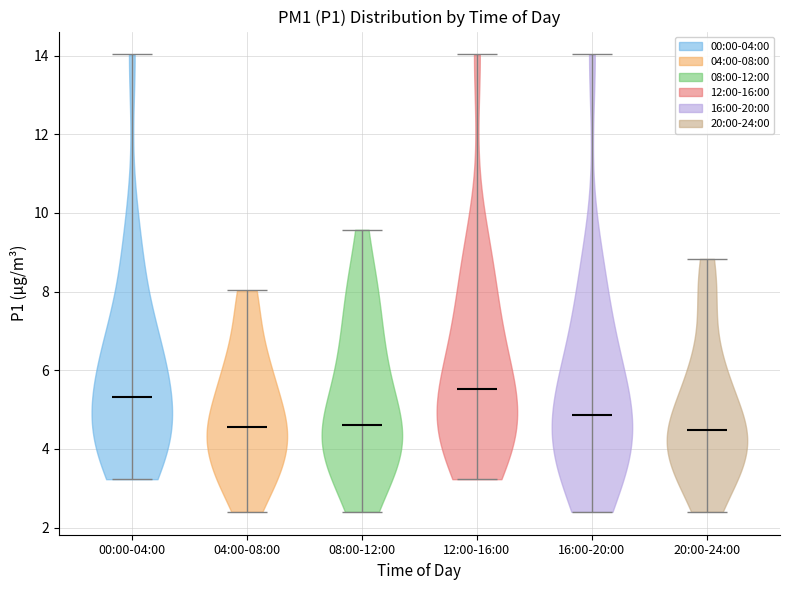

What is the highest point the violin for 20:00-24:00 reaches on the y-axis? The values are not printed on the chart, so give them approximately, as read against the axis.

8.8